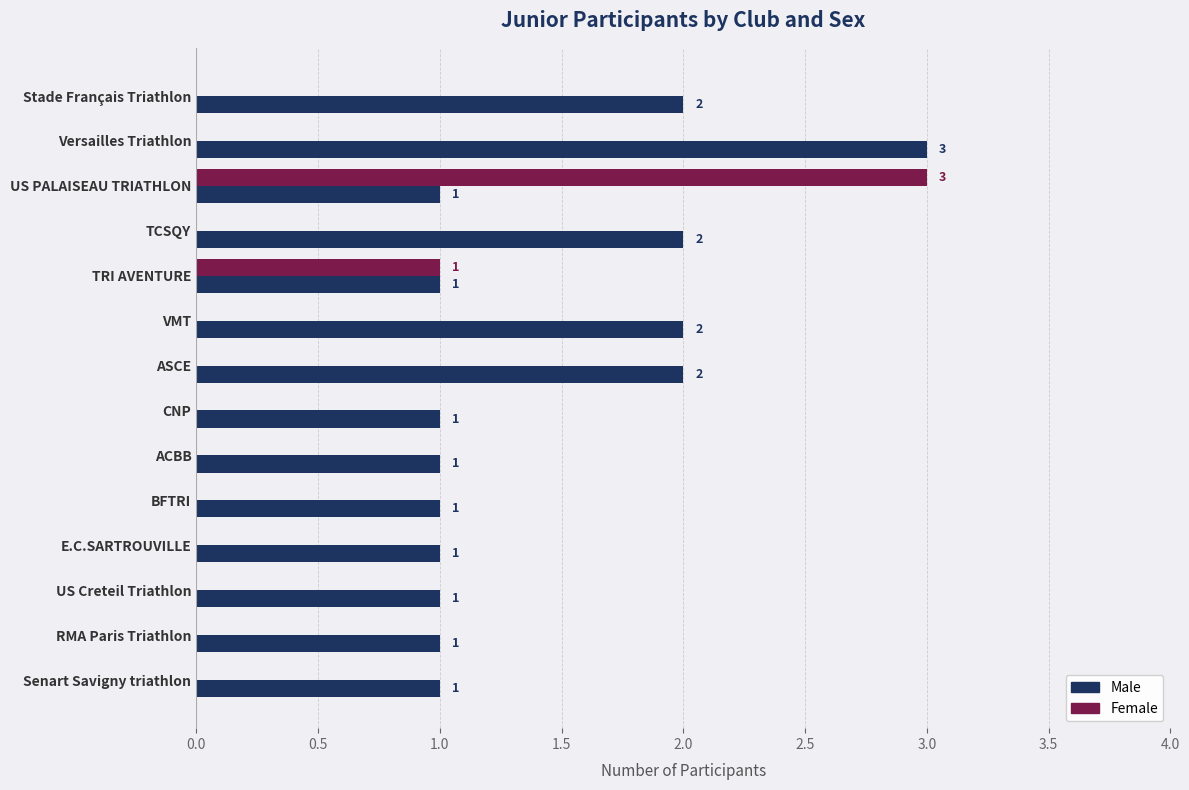

Is it true that Male equals 1 at TCSQY?

False